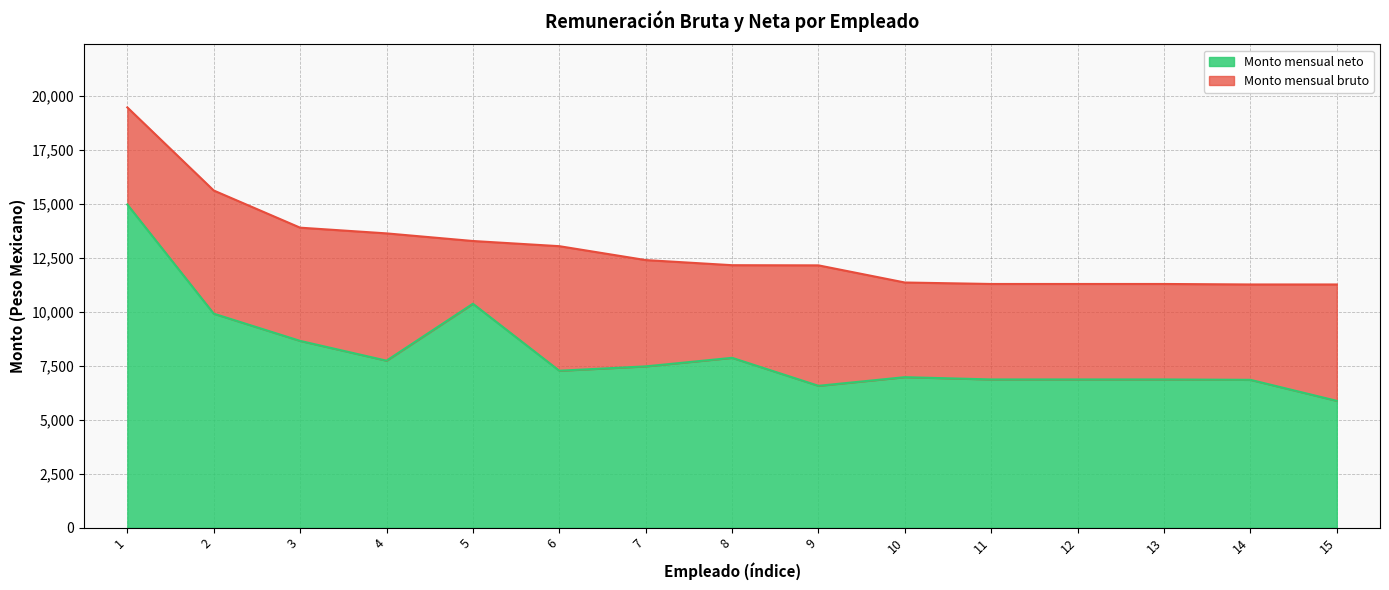

Reading left to right, transcribe all the data shown in this chart.

Monto mensual bruto: 1=19460.7	2=15613.7	3=13892.6	4=13628.2	5=13275.5	6=13035.9	7=12392.6	8=12155.4	9=12147.7	10=11353.9	11=11285.9	12=11285.9	13=11285.9	14=11262.9	15=11262.9
Monto mensual neto: 1=14965.5	2=9910.8	3=8650.5	4=7734.8	5=10370.8	6=7268.9	7=7470.9	8=7866.7	9=6570.5	10=6971.3	11=6865.7	12=6865.7	13=6865.7	14=6847.6	15=5874.7